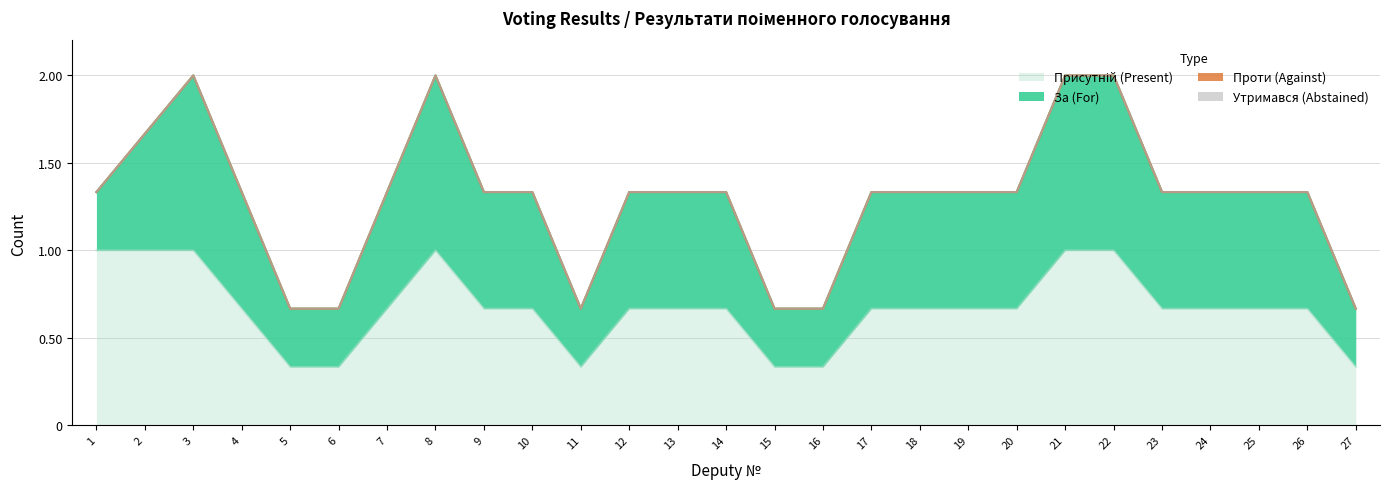

Does the chart display data point markers on the line(s)?

No